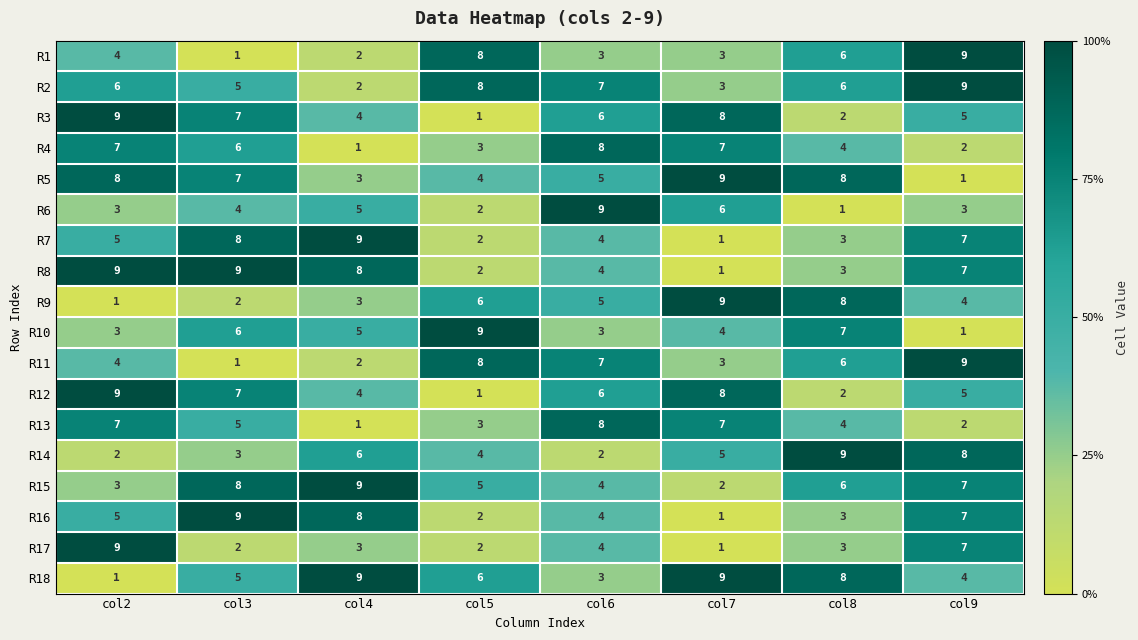

What is the sum of the R4 values at col9 and col8?

6